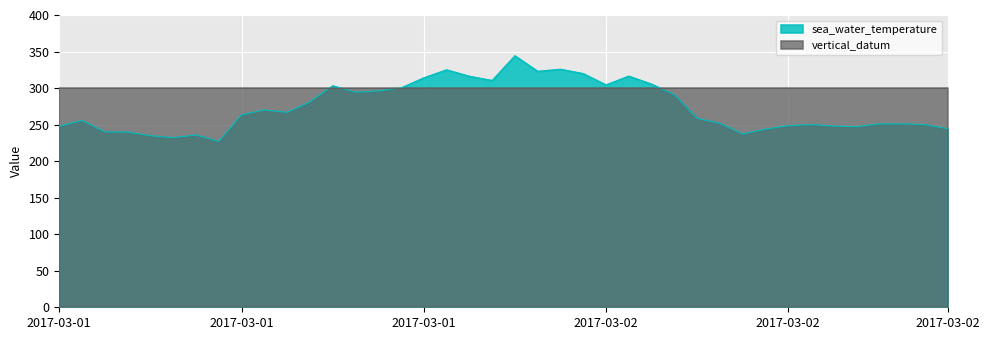

What is the difference between the maximum and second lowest values?

112.0